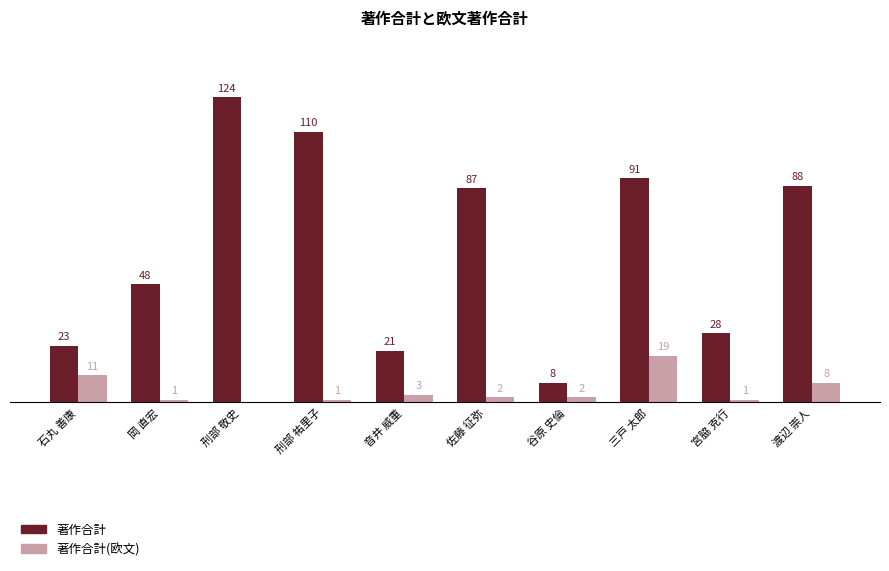

At which category is the sum across all series the highest?

刑部 敬史